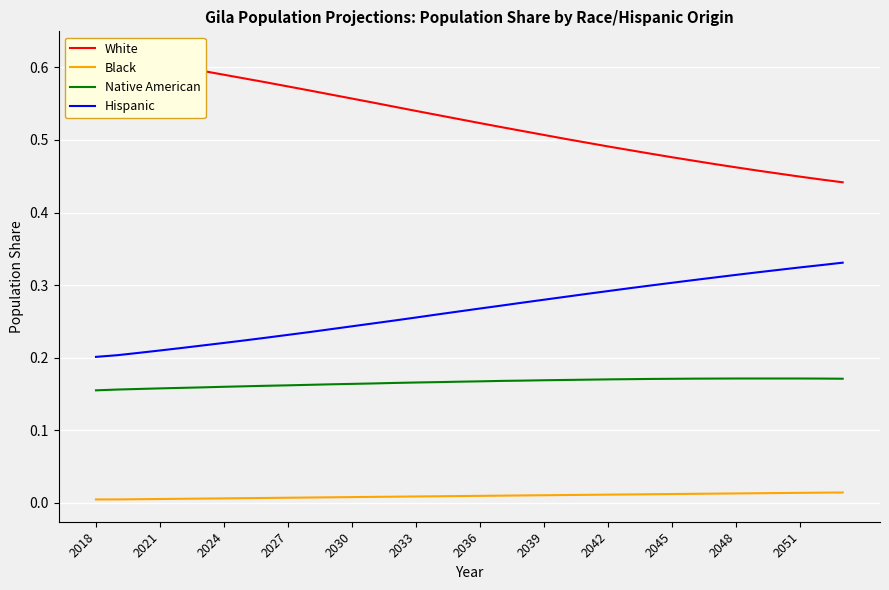

The Hispanic series shows 0.1 at 2024. True or false?

False